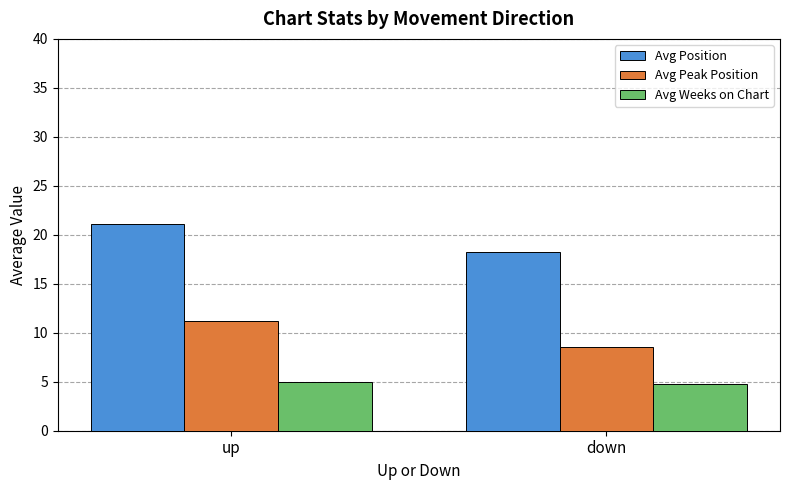

Is the value of Avg Peak Position at up greater than the value of Avg Weeks on Chart at down?

Yes